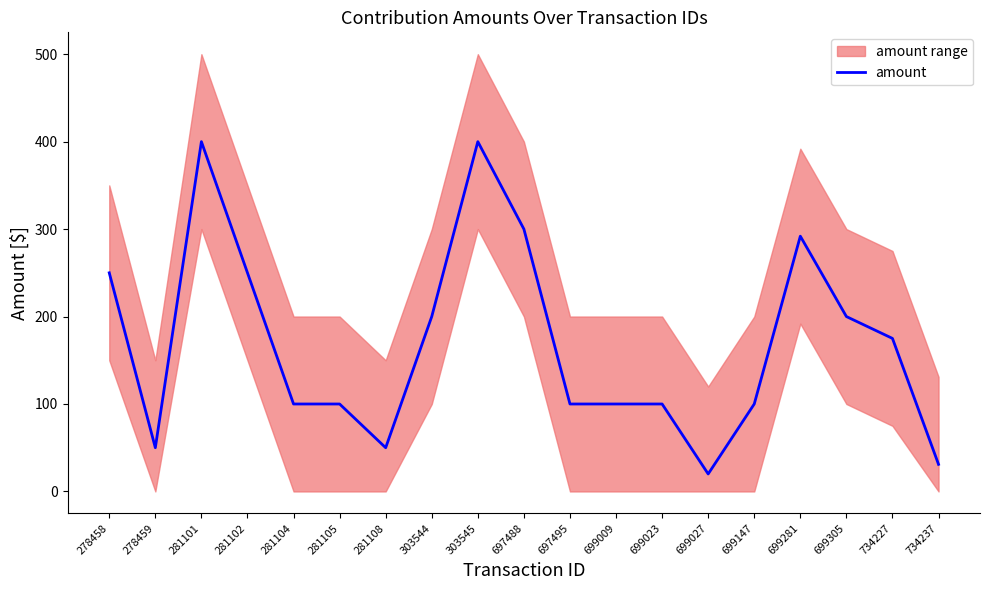

How many values are between 100 and 250?

11